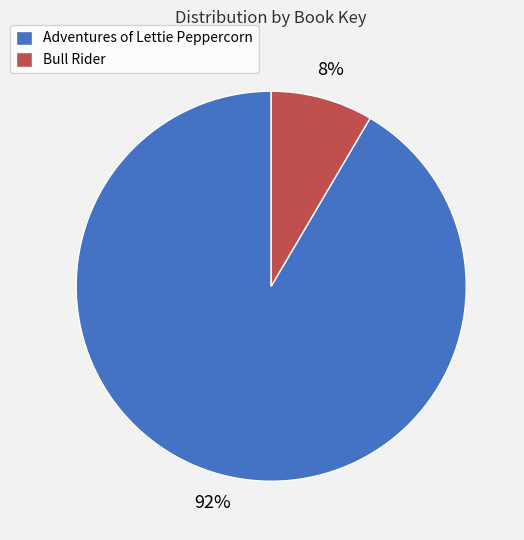

To the nearest percent, what is the average slice percentage?

50%